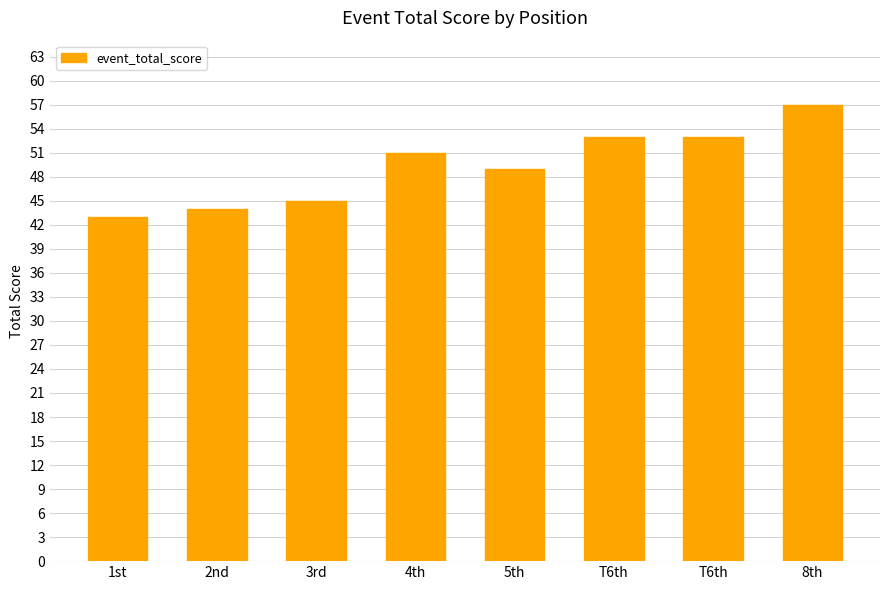

How many distinct data groups are displayed?

1